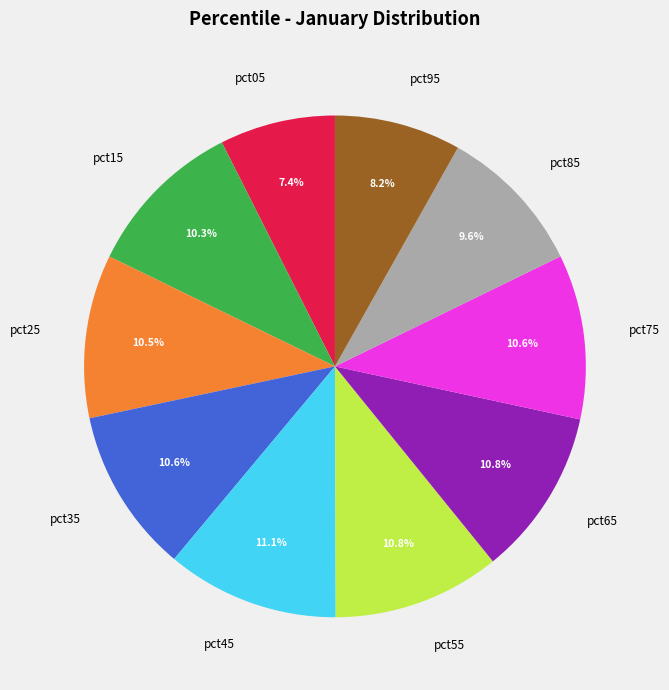

To the nearest percent, what is the combined percentage of pct95 and pct05?

16%